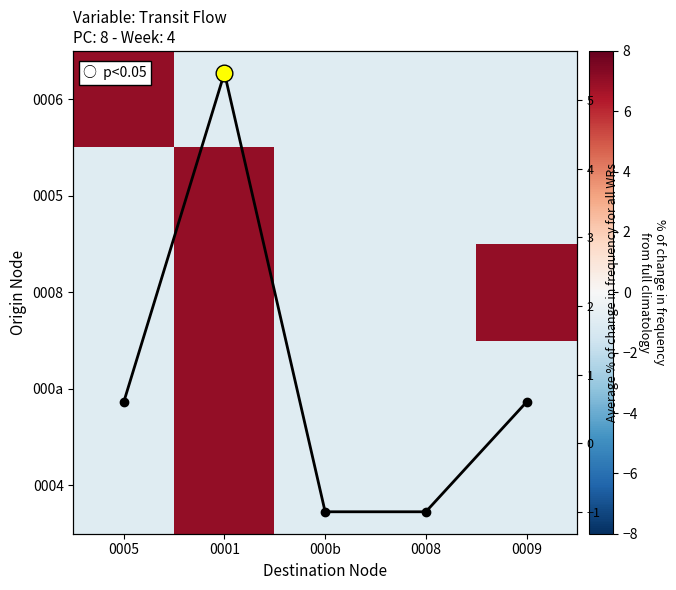

Which label corresponds to the largest value in the chart?

0005